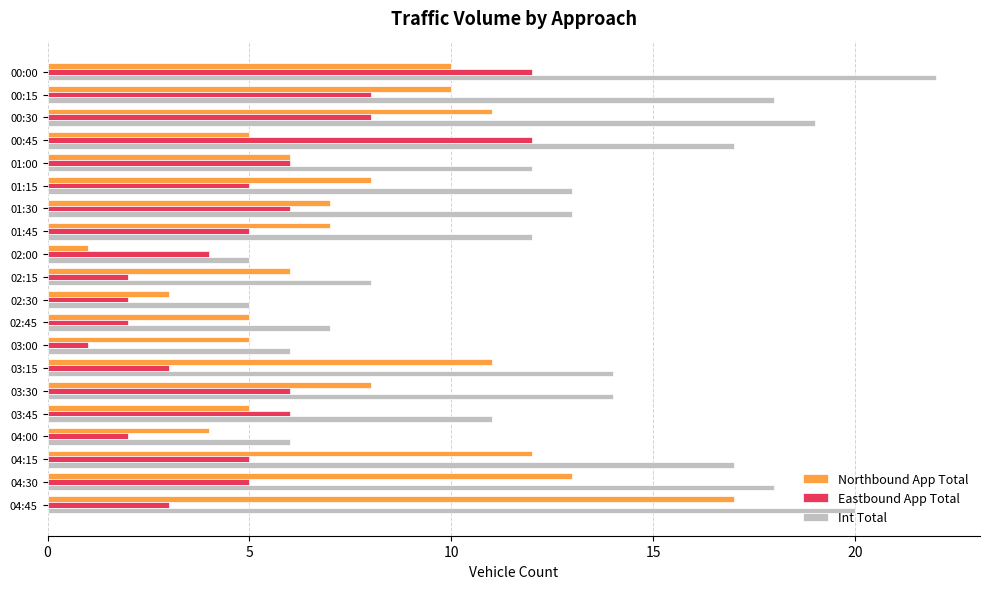

What is the difference between the maximum and second lowest values in the Northbound App Total series?

14